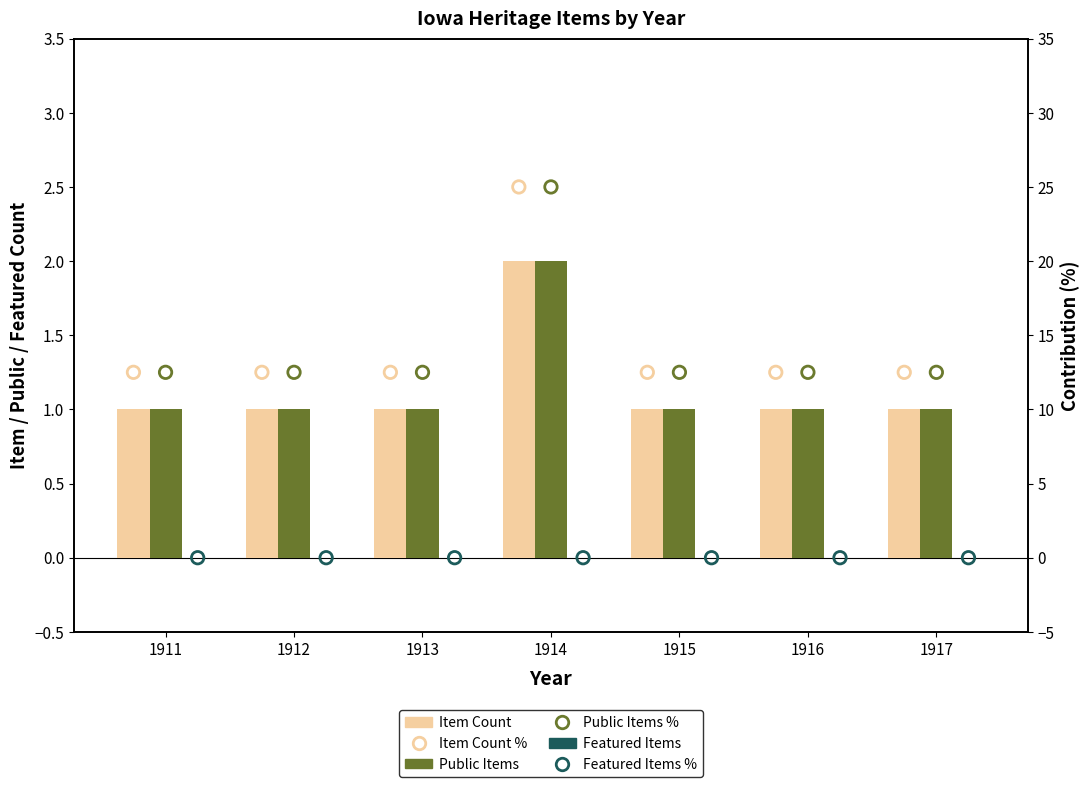

Which series has the widest spread of Y values?

Item Count %